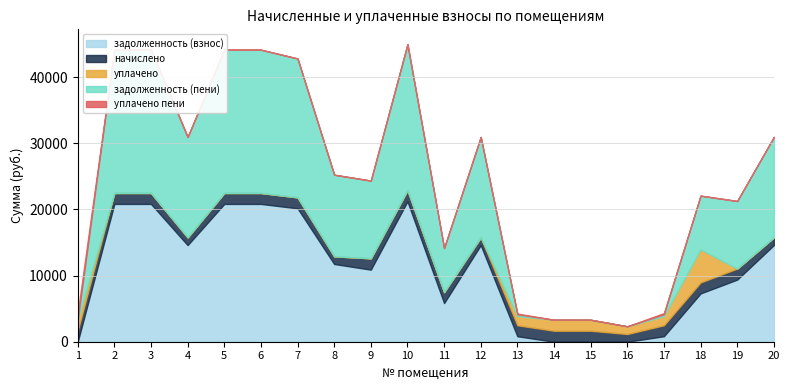

What is the spread (max minus min) of values at 13?

1538.8